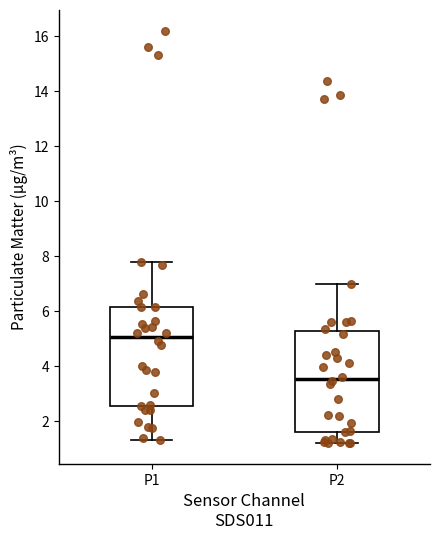

Reading left to right, transcribe this box plot: for each box, give where its median line is, the range the box spans, and where its two whiskers end, as read against the y-axis. The values are not printed on the chart, so give them approximately, as read against the axis.

P1: median 5.0, box 2.6 to 6.2, whiskers 1.4 to 7.8
P2: median 3.6, box 1.6 to 5.2, whiskers 1.2 to 7.0